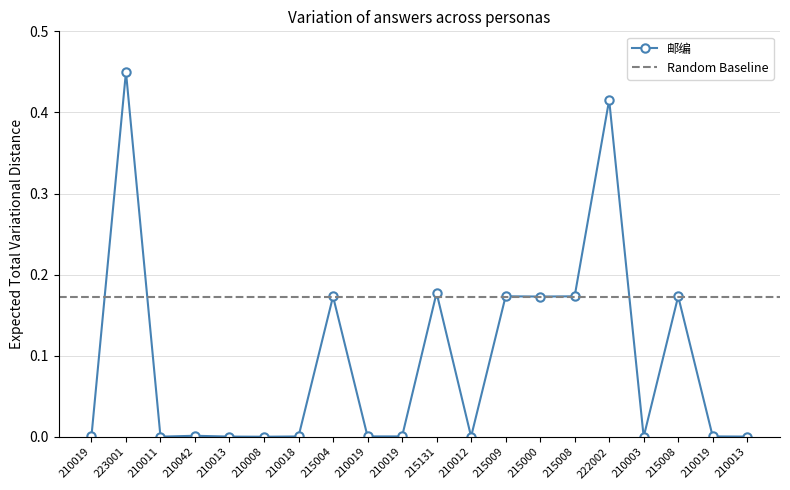

Reading left to right, extract all data points from this chart.

0.0	0.5	0.0	0.0	0.0	0.0	0.0	0.2	0.0	0.0	0.2	0.0	0.2	0.2	0.2	0.4	0.0	0.2	0.0	0.0